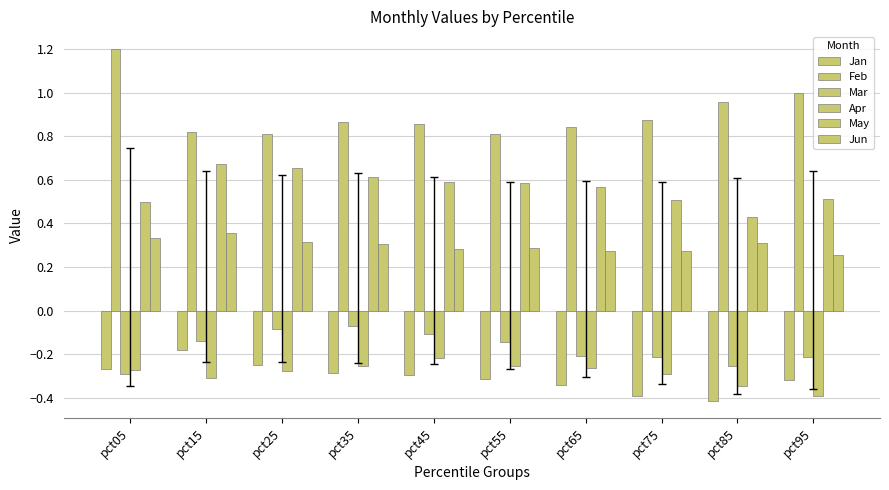

Count the number of categories in the chart.

10